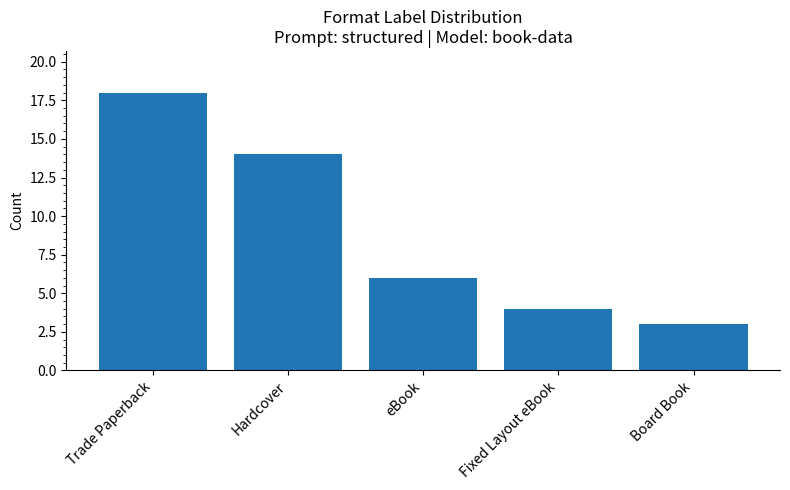

Are the bars grouped side by side (vs. stacked)?

No